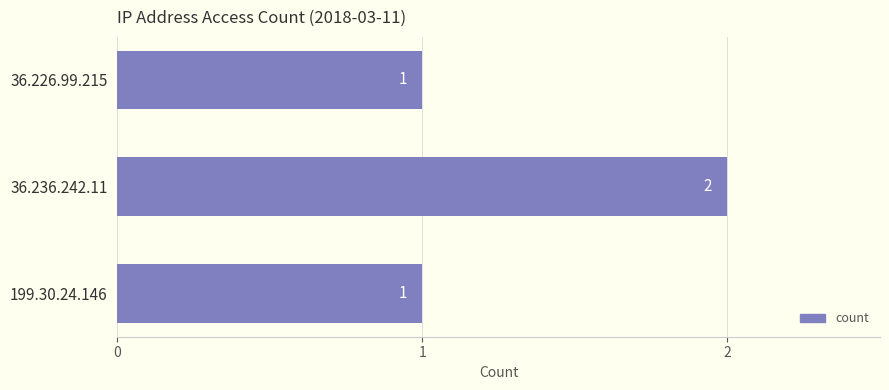

How many values exceed 1?

1